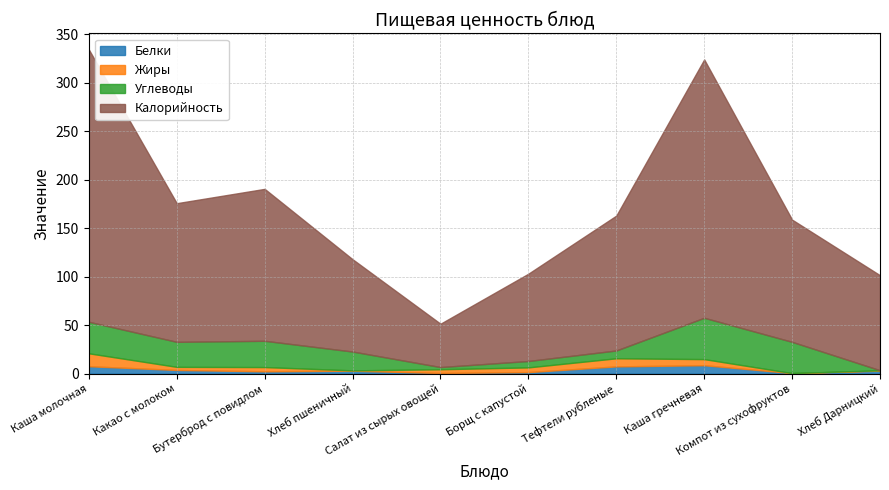

What is the difference between the second highest and second lowest values in the Жиры series?

8.0